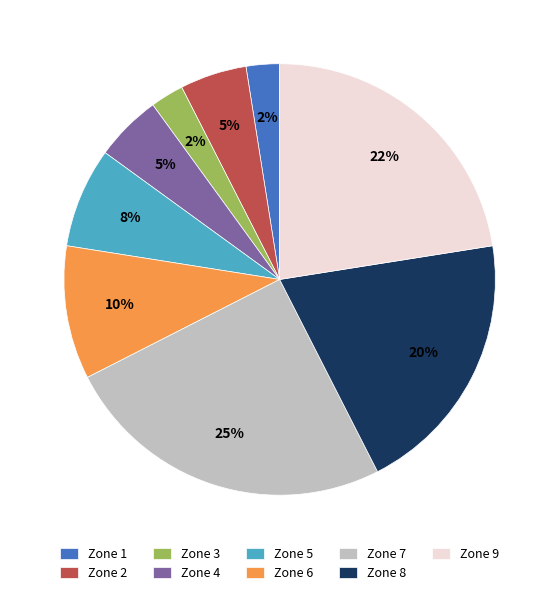

What percentage is the Zone 4 slice, to the nearest percent?

5%